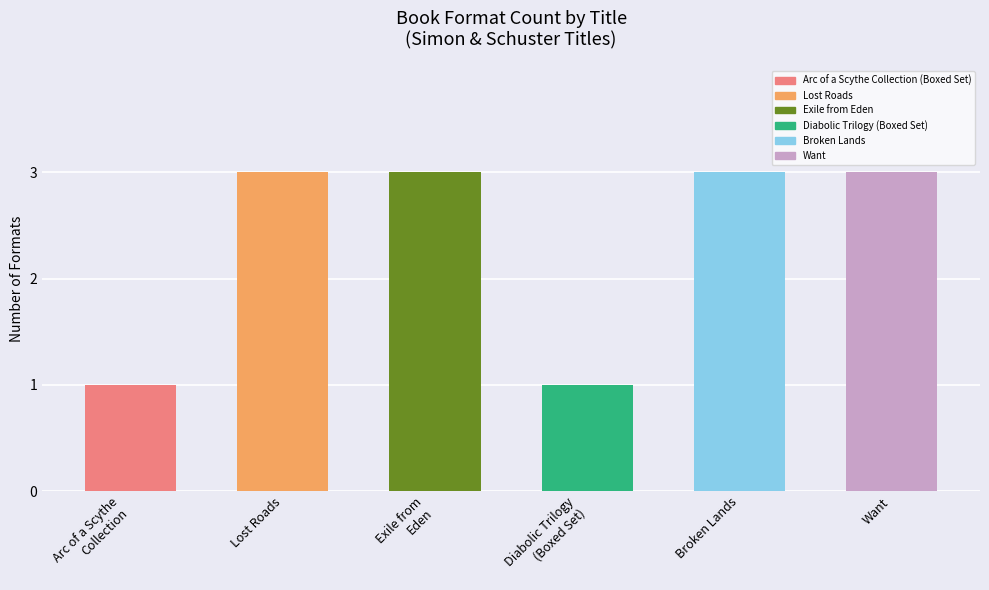

What is the ratio of the value at Want to the value at Exile from
Eden?

1.0